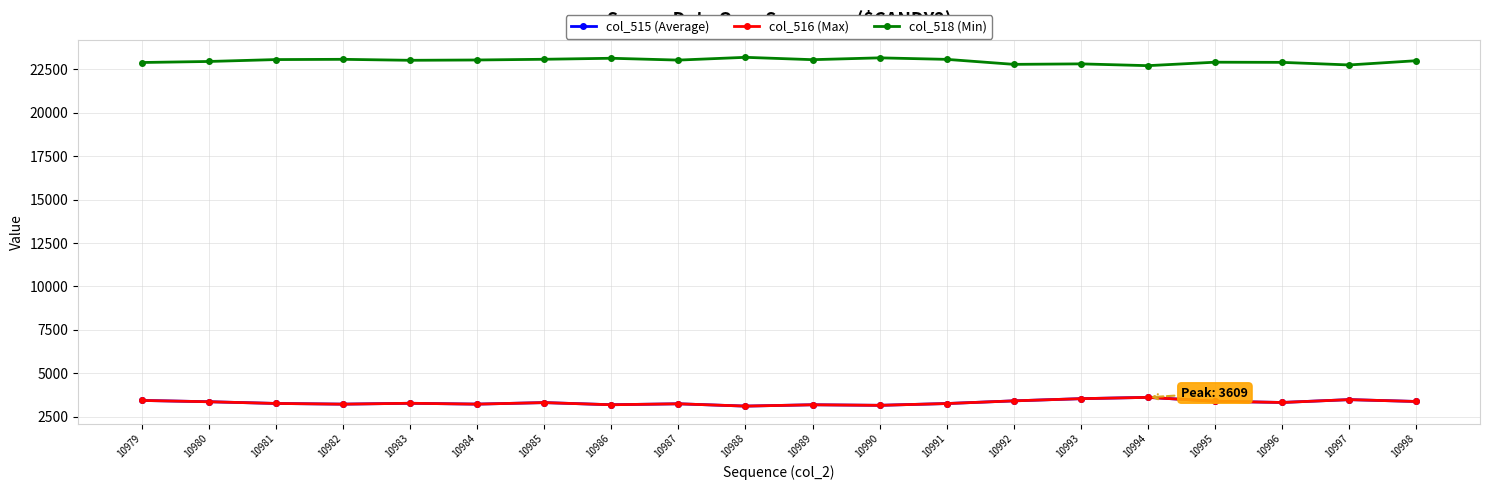

True or false: col_516 (Max) has more than 0 points higher than both neighbors.

True